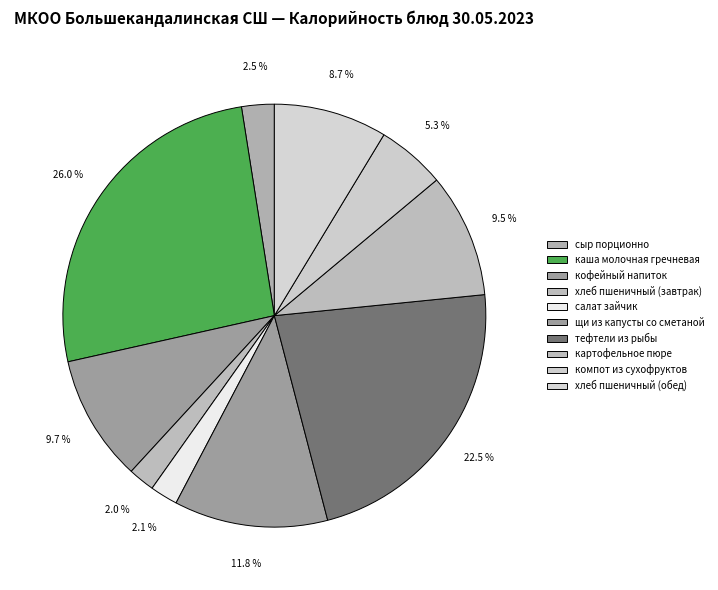

What is the smallest slice in the pie chart?

хлеб пшеничный (завтрак)